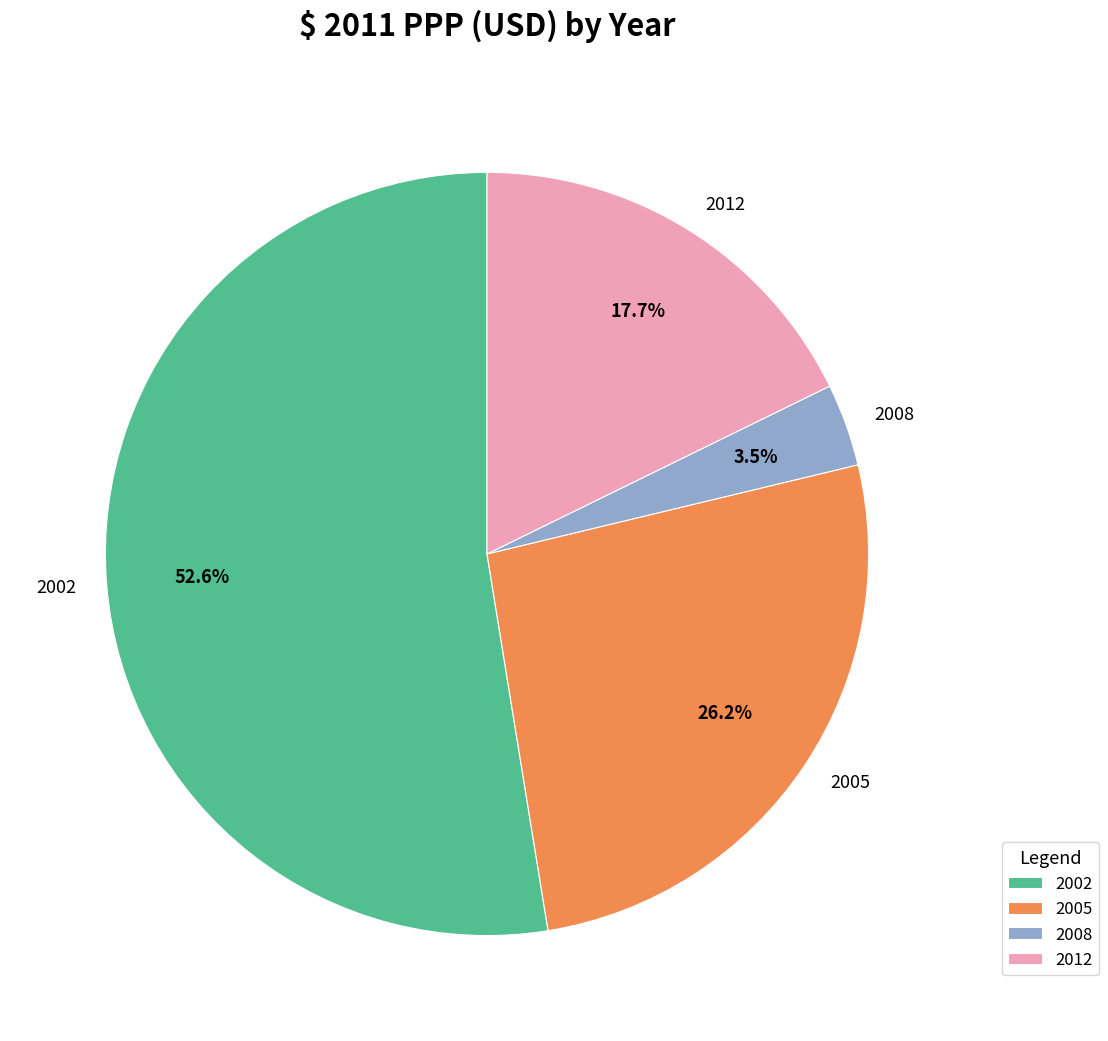

How many segments does this pie chart have?

4